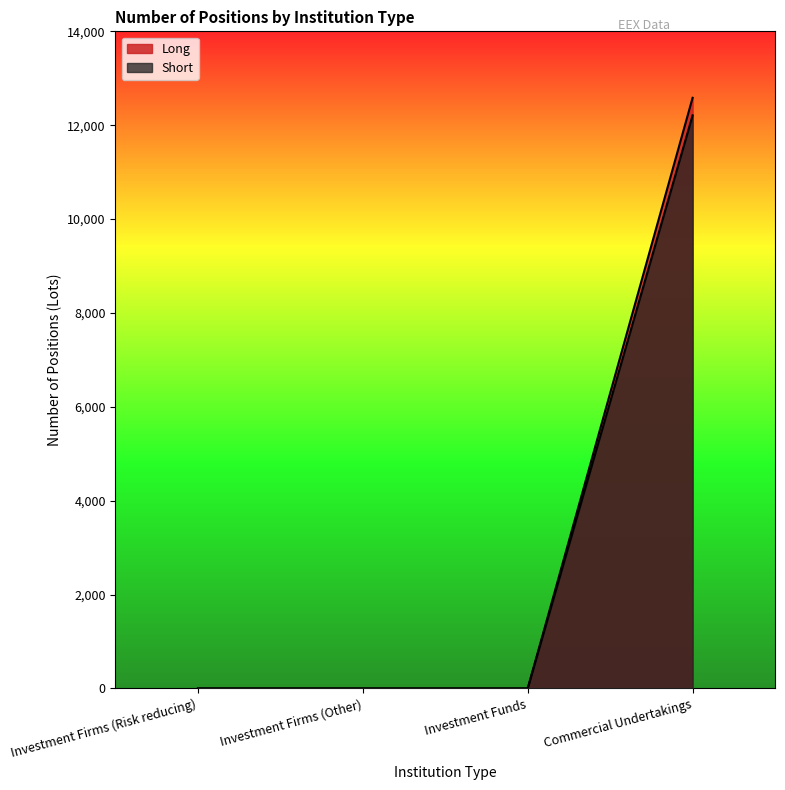

Which label corresponds to the smallest value in the chart?

Investment Firms (Risk reducing)